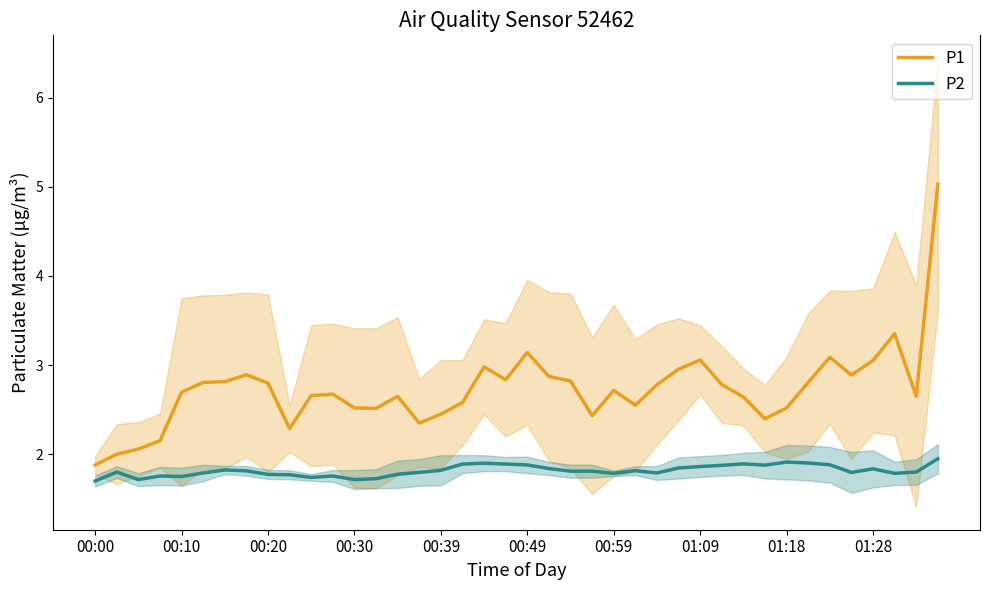

What is the difference between the maximum and minimum values in the P1 series?

3.2